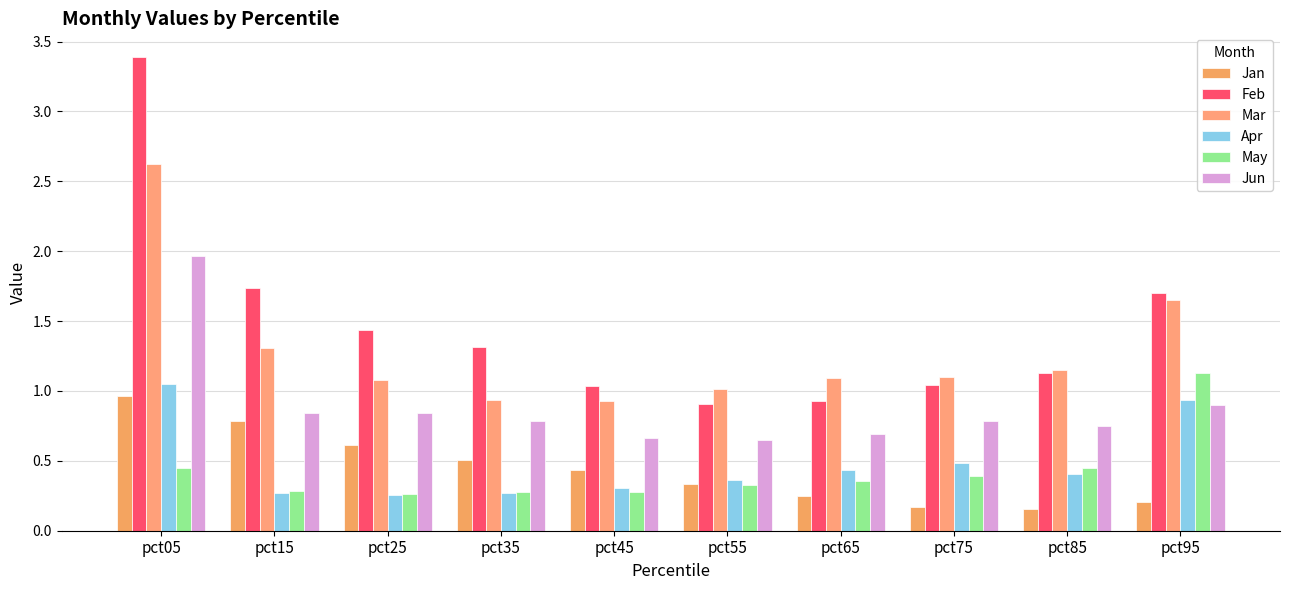

How many groups of bars are there?

10